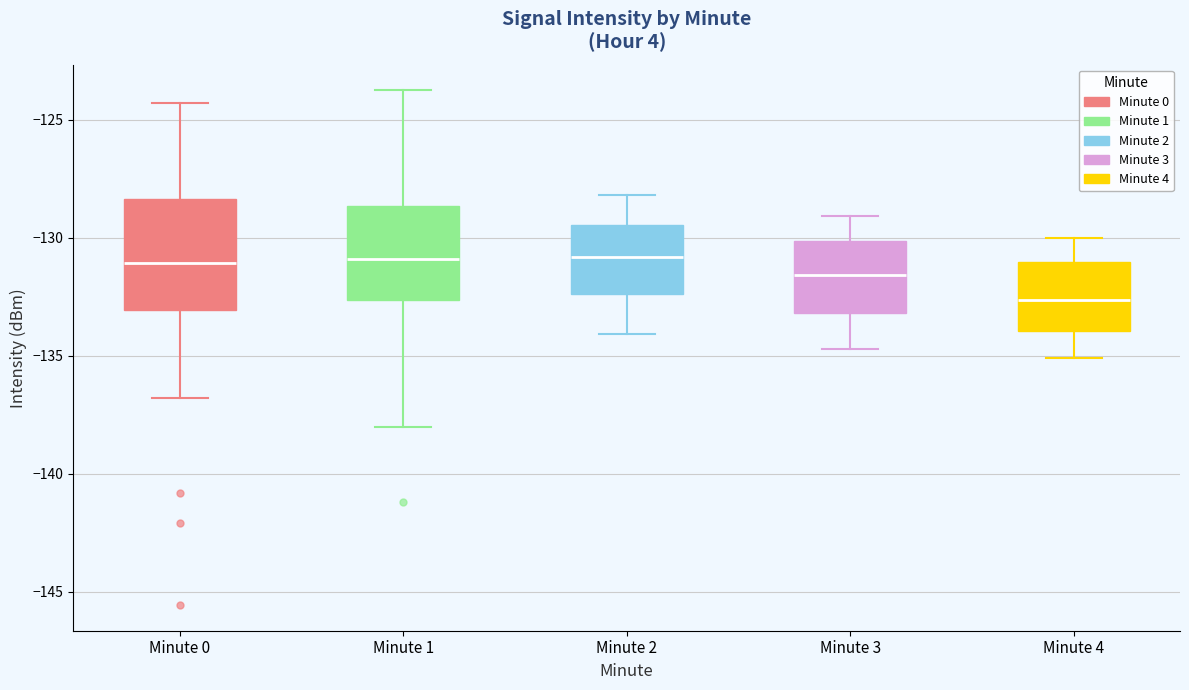

Reading left to right, transcribe this box plot: for each box, give where its median line is, the range the box spans, and where its two whiskers end, as read against the y-axis. The values are not printed on the chart, so give them approximately, as read against the axis.

Minute 0: median -131.0, box -133.0 to -128.5, whiskers -137.0 to -124.5
Minute 1: median -131.0, box -132.5 to -128.5, whiskers -138.0 to -124.0
Minute 2: median -131.0, box -132.5 to -129.5, whiskers -134.0 to -128.0
Minute 3: median -131.5, box -133.0 to -130.0, whiskers -134.5 to -129.0
Minute 4: median -132.5, box -134.0 to -131.0, whiskers -135.0 to -130.0